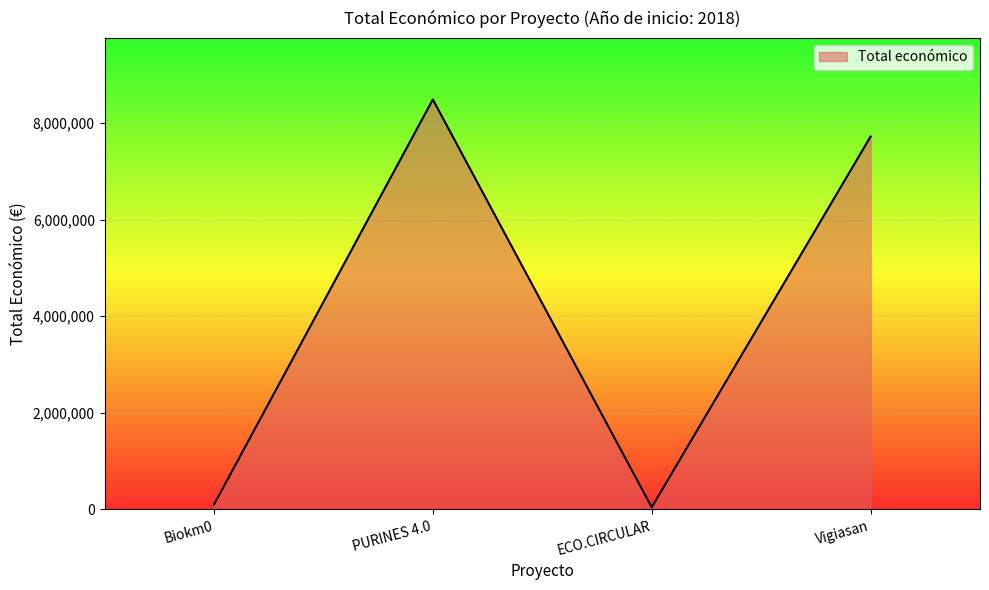

Between ECO.CIRCULAR and Vigiasan, which is larger?

Vigiasan